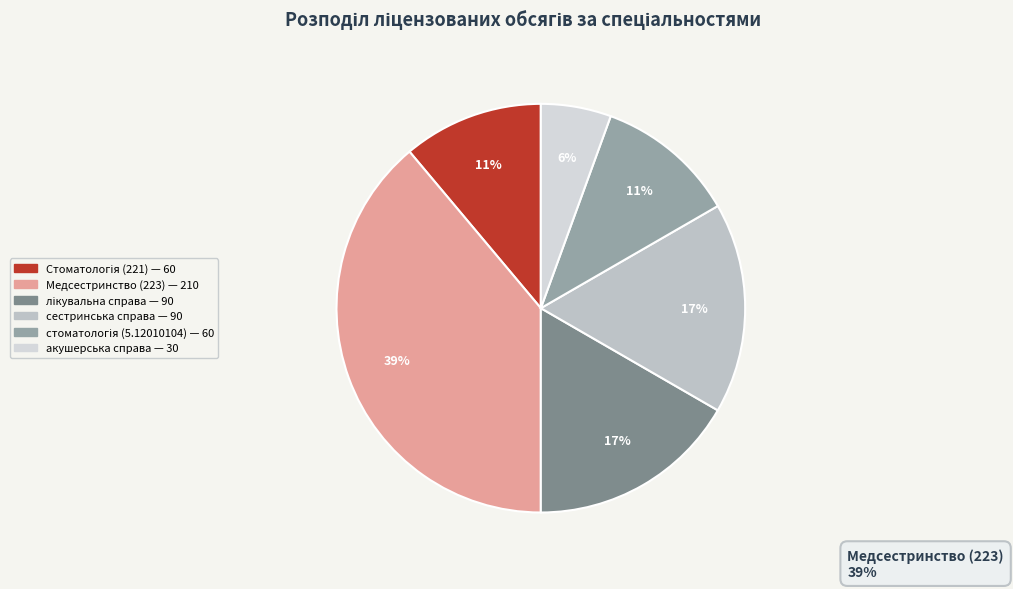

To the nearest percent, what percentage of the pie is лікувальна справа?

17%